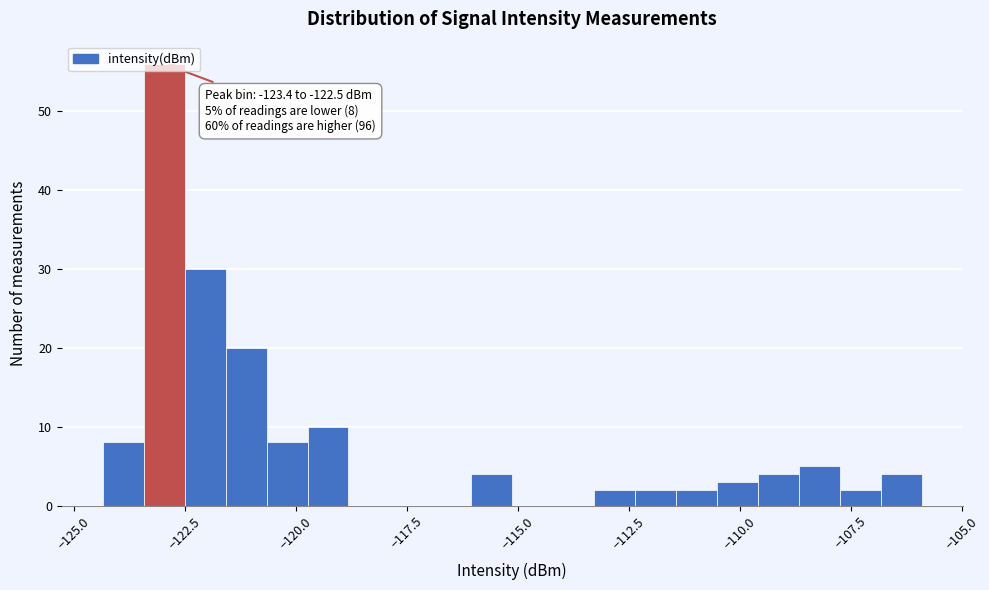

Around what value on the x-axis is the tallest bar? Give the approximate position of its centre, as read against the axis.

-123.0